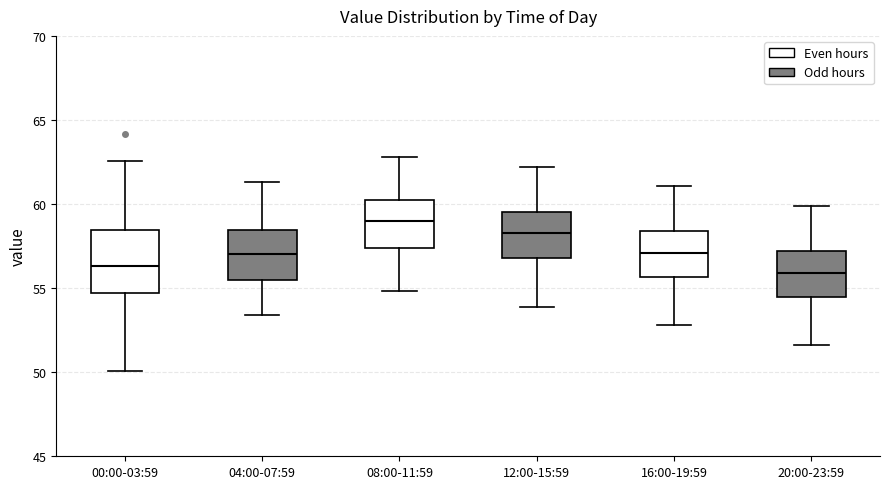

Where does the median line of the box for 00:00-03:59 sit on the y-axis? The values are not printed on the chart, so give them approximately, as read against the axis.

56.5